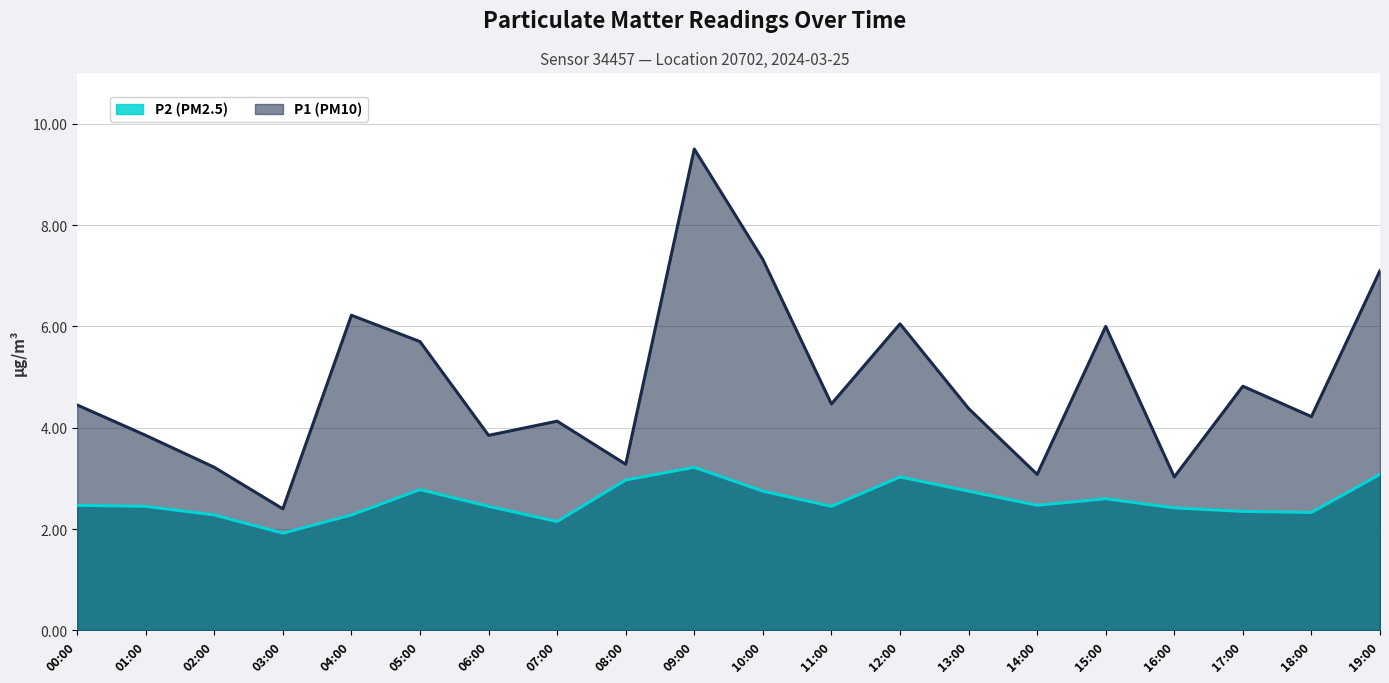

True or false: P1 and P2 cross at least once.

False